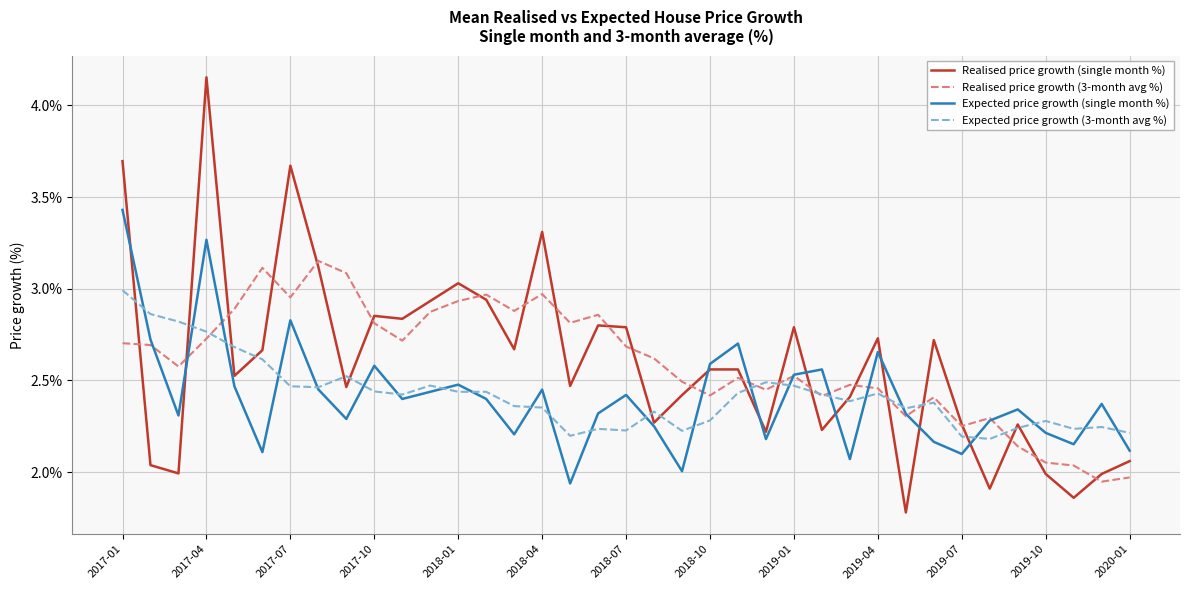

Which series has the largest range (max minus min)?

Realised price growth (single month %)